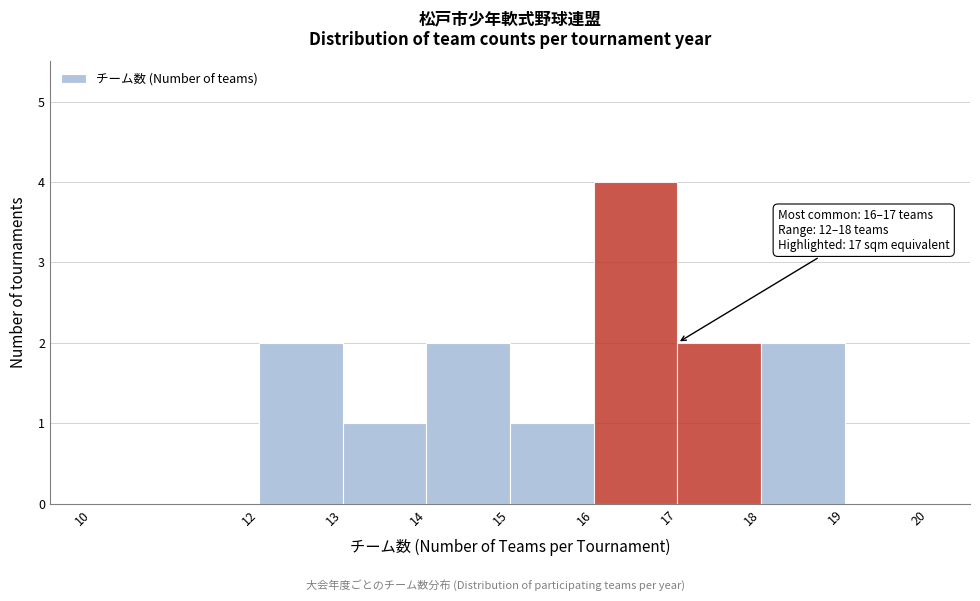

Which range on the x-axis has the tallest bar?

16 to 17